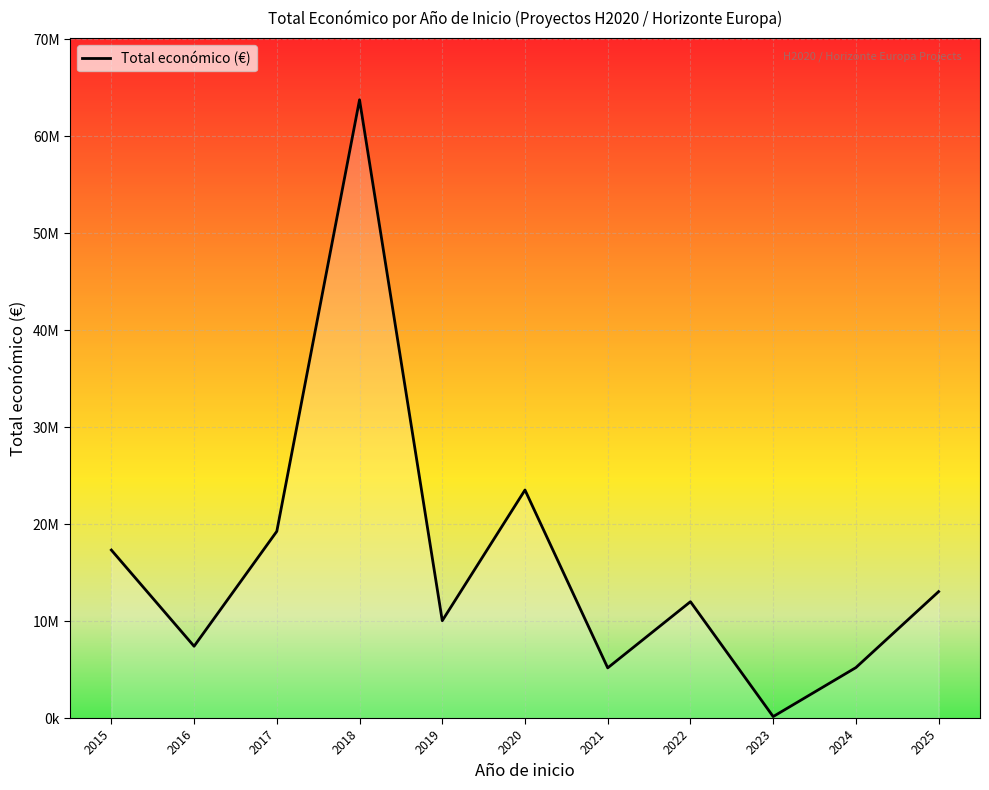

Which category has the lowest value across all series?

2023